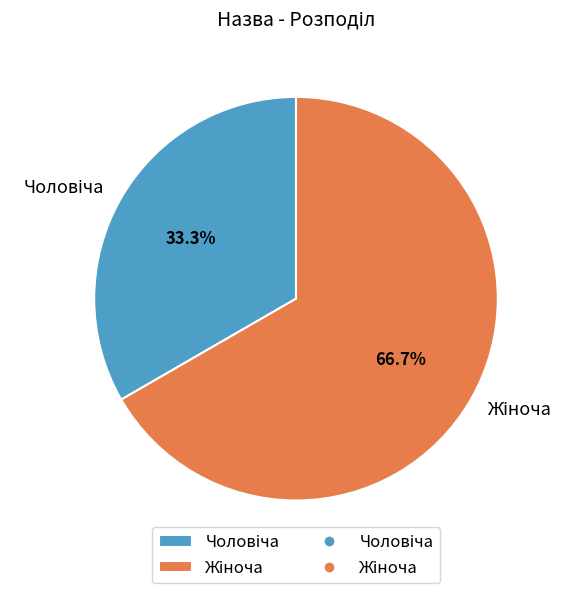

Does any single category account for the majority?

Yes